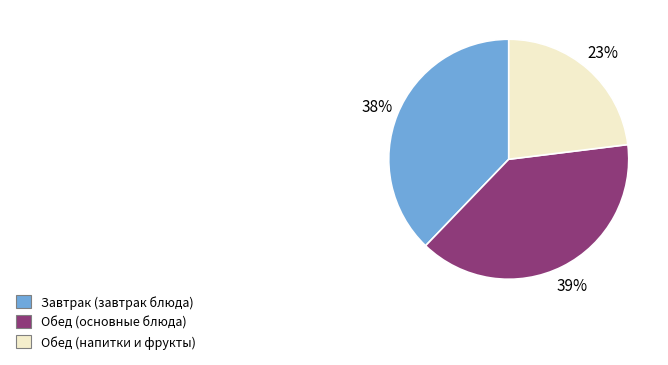

True or false: Завтрак (завтрак блюда) accounts for 30% of the total.

False